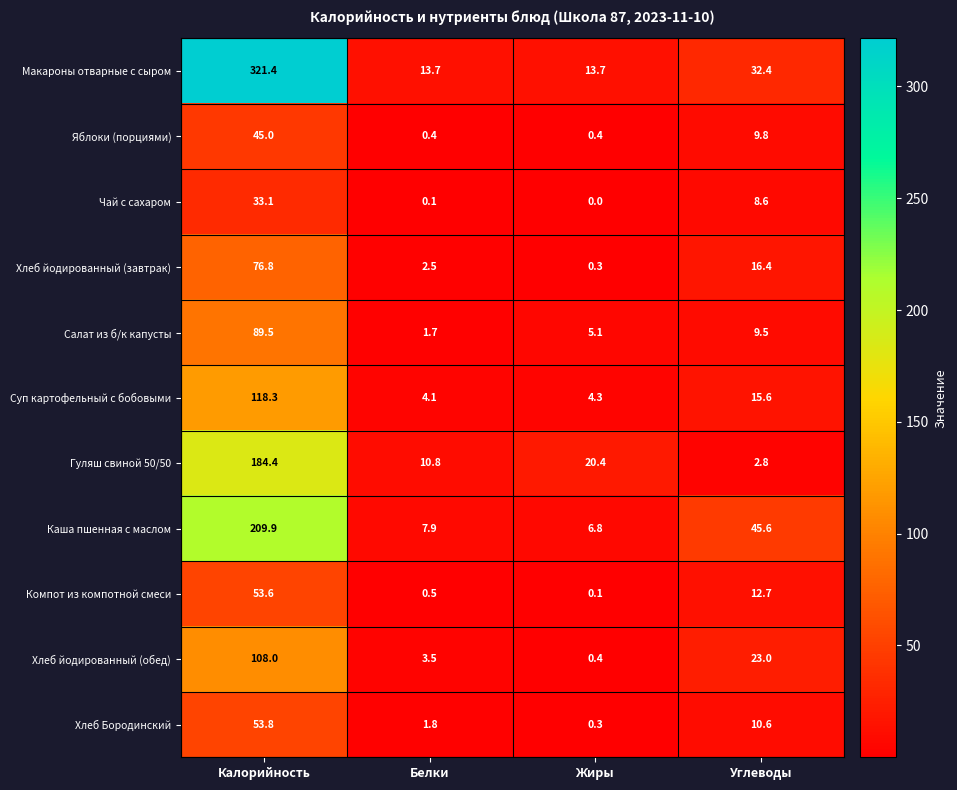

Is it true that Макароны отварные с сыром equals 19.3 at Белки?

False